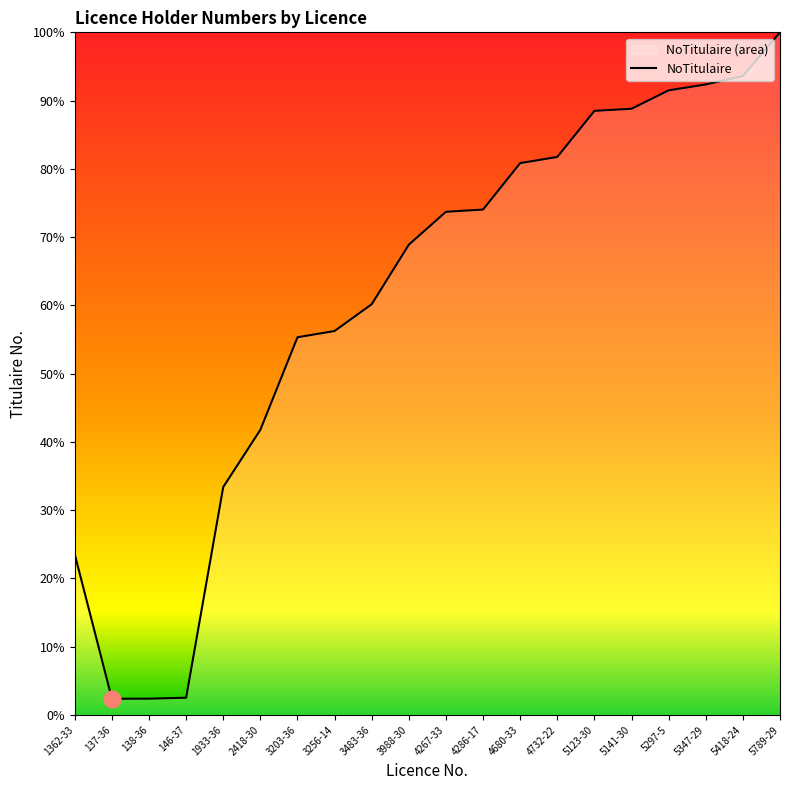

How many lines are shown in the chart?

1